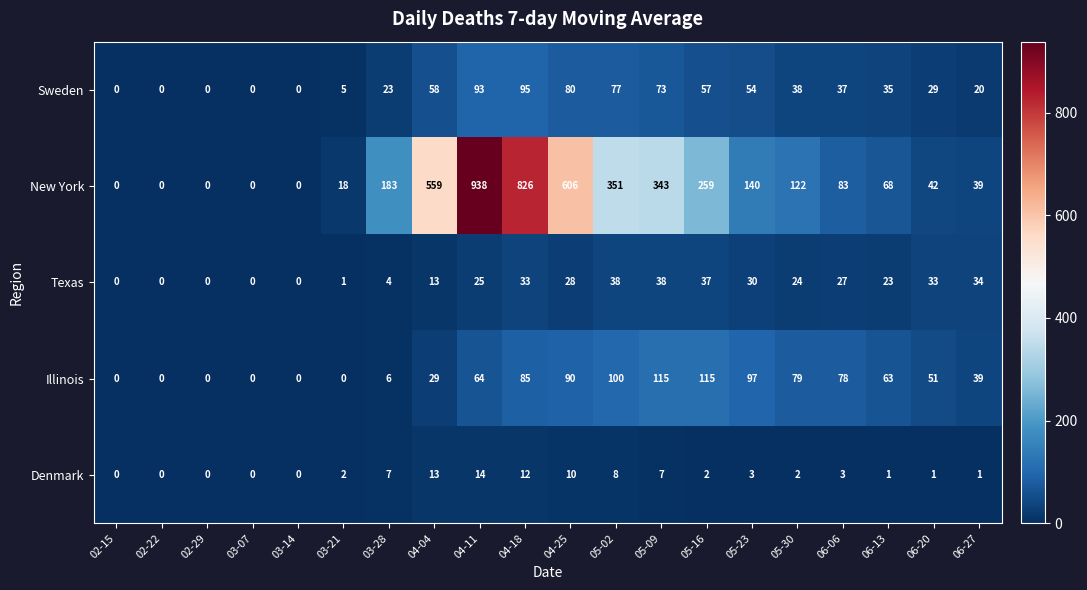

Rank the series at 06-13 from highest to lowest value.

New York, Illinois, Sweden, Texas, Denmark